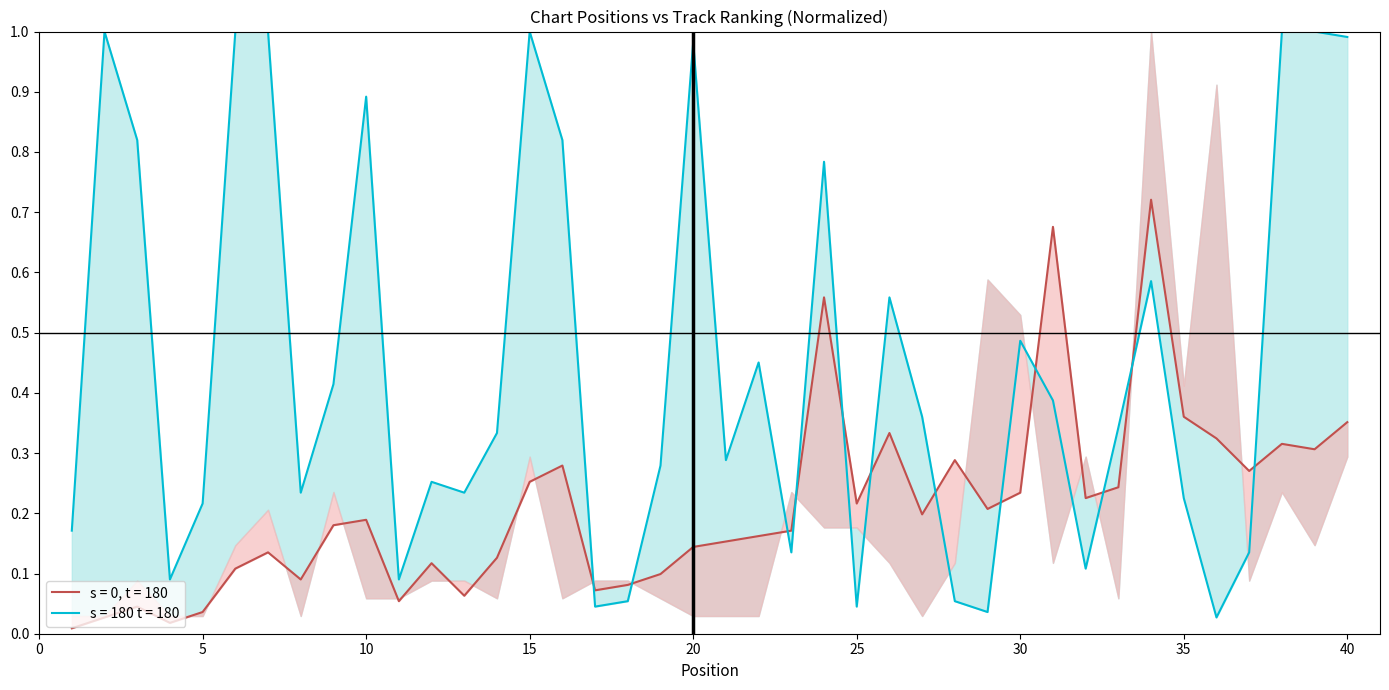

At which category does the chart reach its minimum across all series?

1